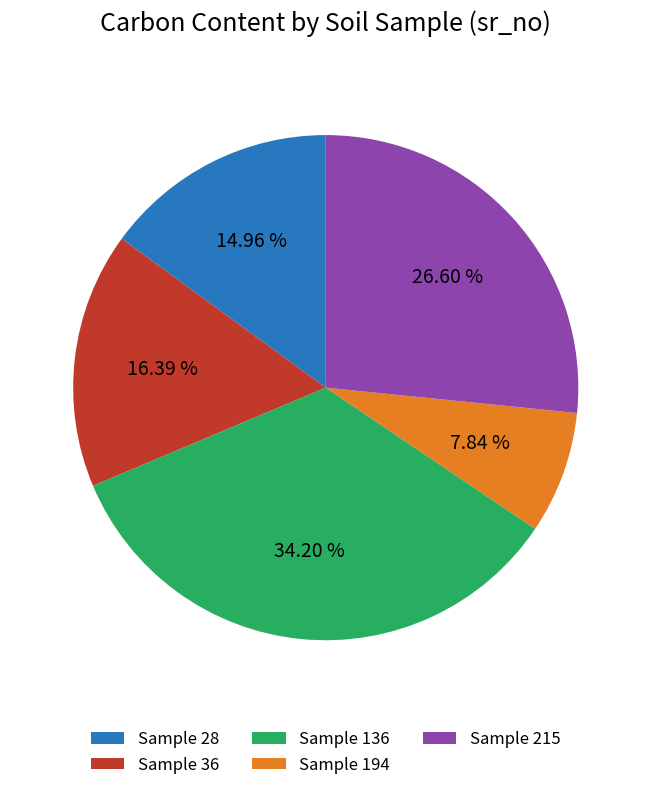

Rank the categories by value from lowest to highest.

Sample 194, Sample 28, Sample 36, Sample 215, Sample 136